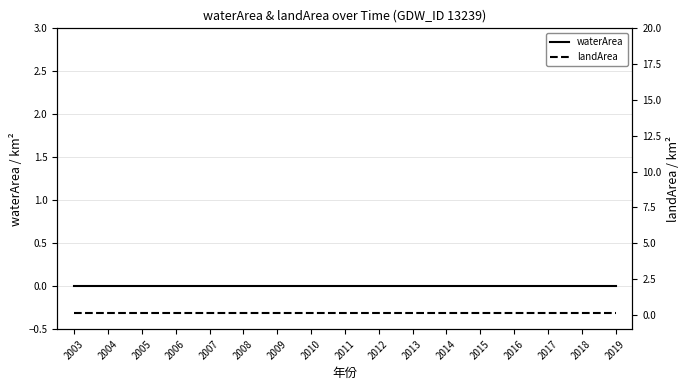

The value of waterArea at 2010 is 0.0. True or false?

True